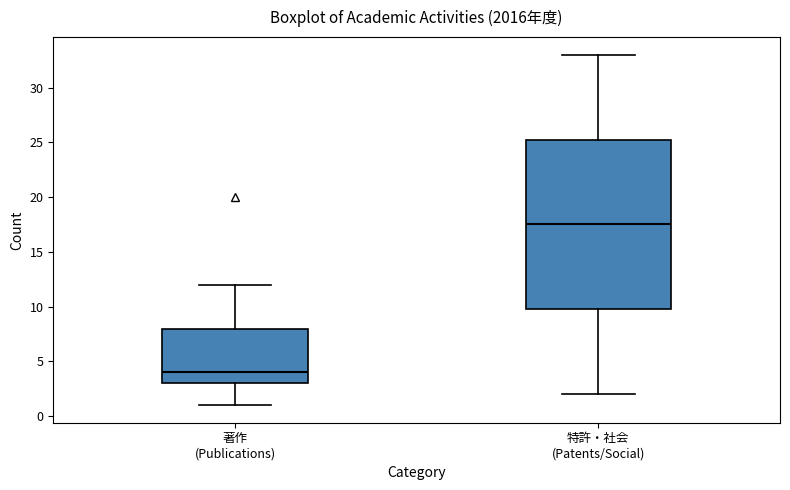

Reading left to right, transcribe this box plot: for each box, give where its median line is, the range the box spans, and where its two whiskers end, as read against the y-axis. The values are not printed on the chart, so give them approximately, as read against the axis.

著作 (Publications): median 4.0, box 3.0 to 8.0, whiskers 1.0 to 12.0
特許・社会 (Patents/Social): median 17.5, box 10.0 to 25.5, whiskers 2.0 to 33.0